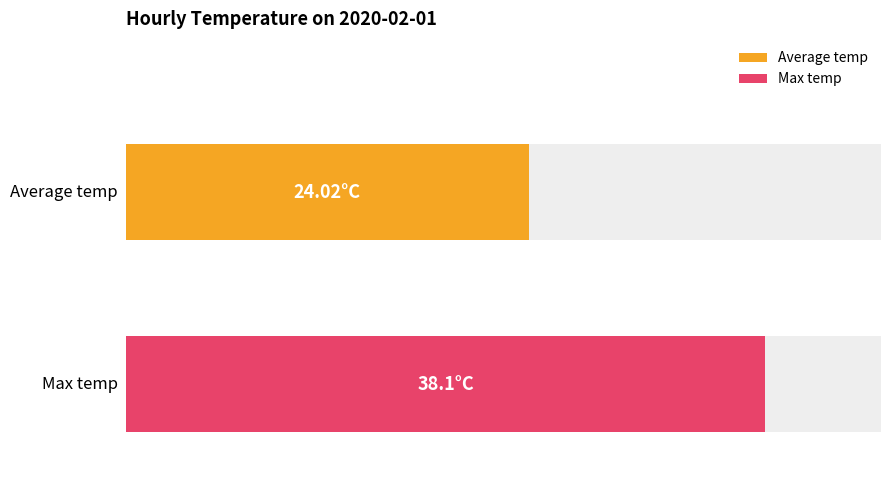

How many distinct data groups are displayed?

2